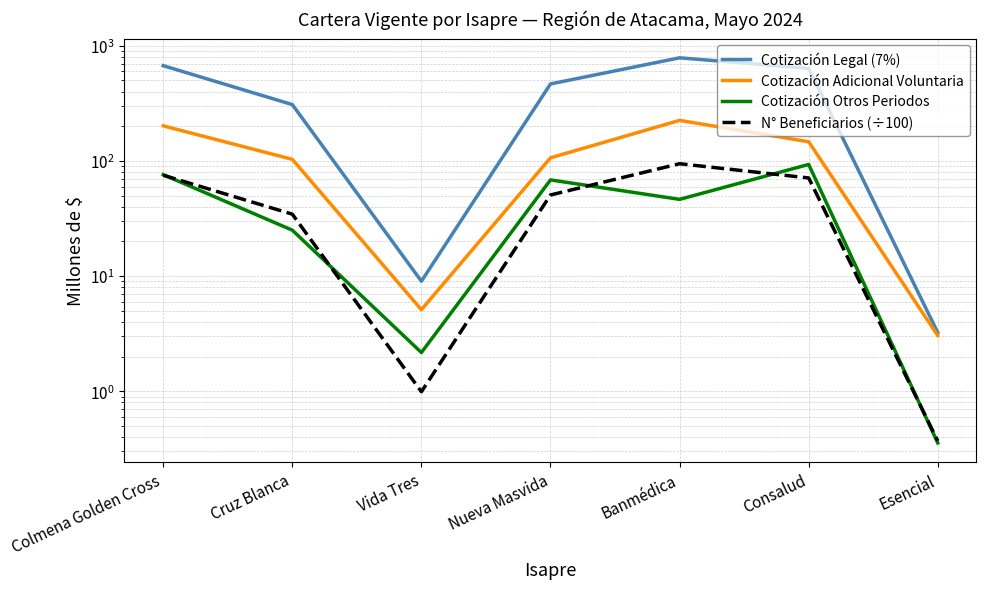

Is it true that Cotización Otros Periodos equals 76.1 at Colmena Golden Cross?

True